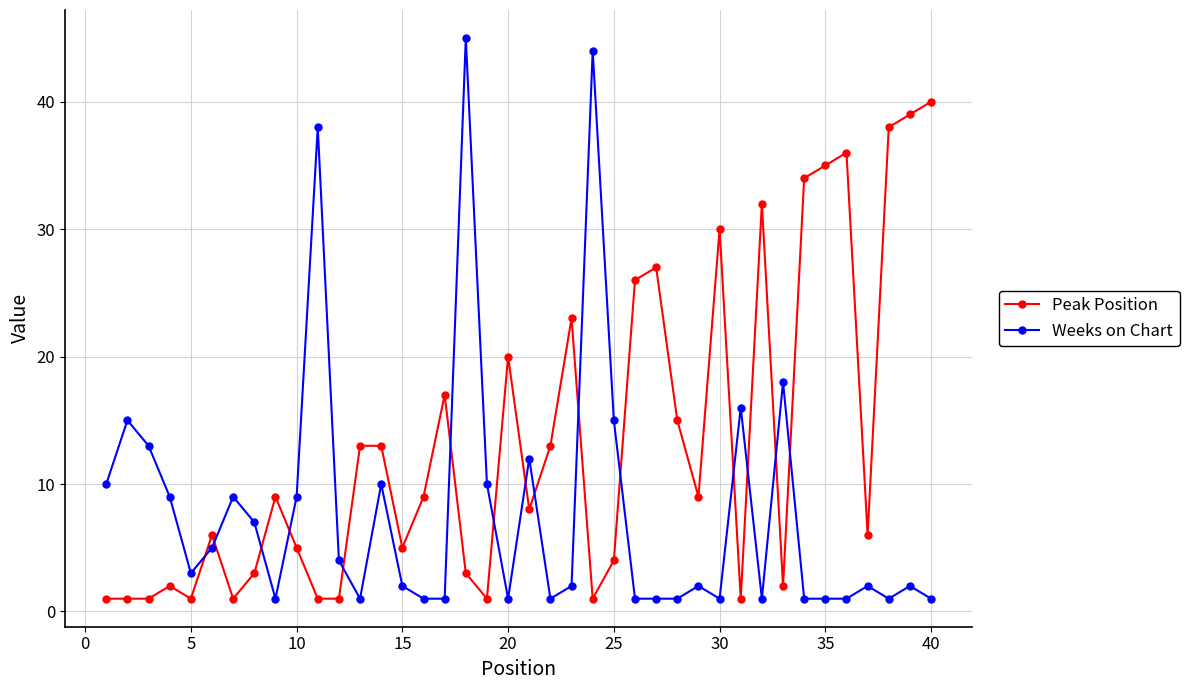

Which series has the largest total across all categories?

Peak Position